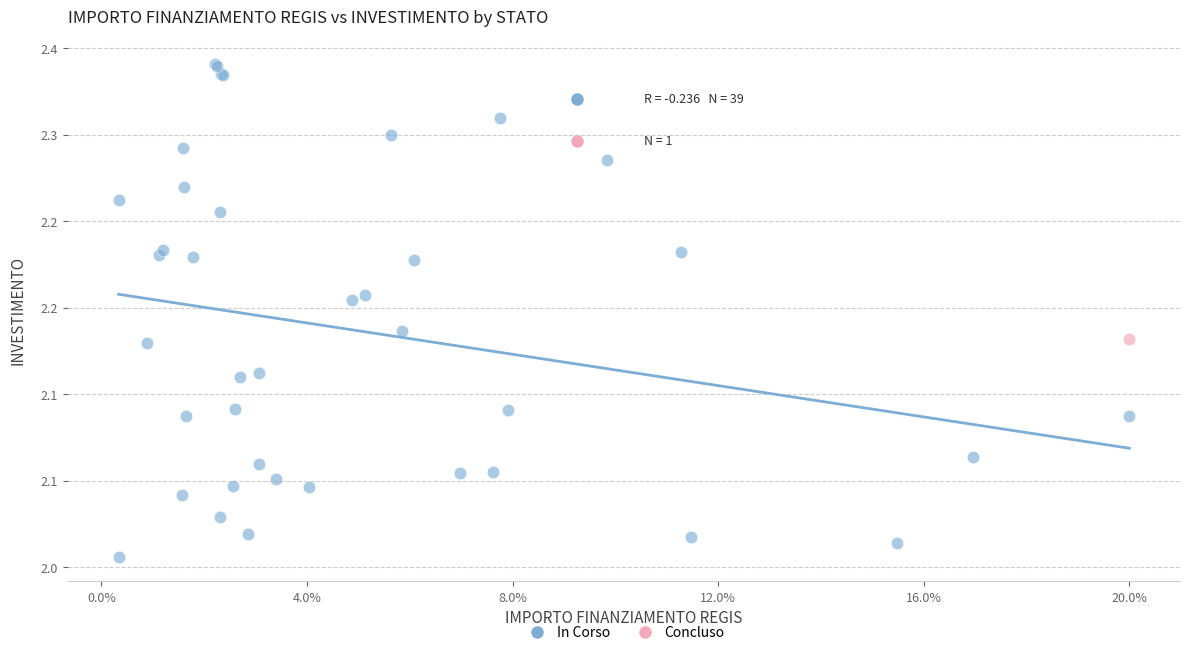

What are all the series names shown in the legend?

In Corso, Concluso